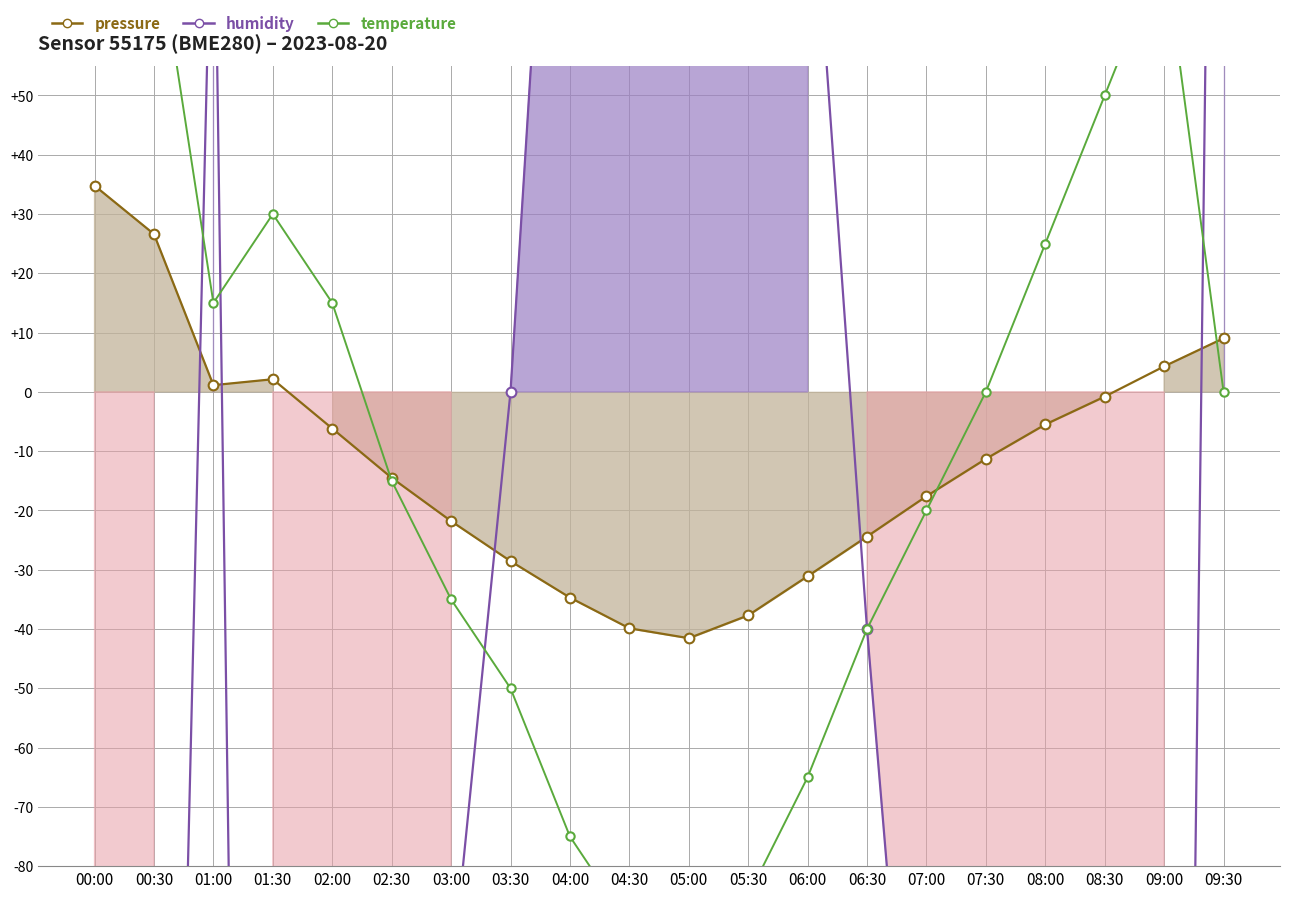

True or false: humidity has a value of -100.0 at 00:00.

True